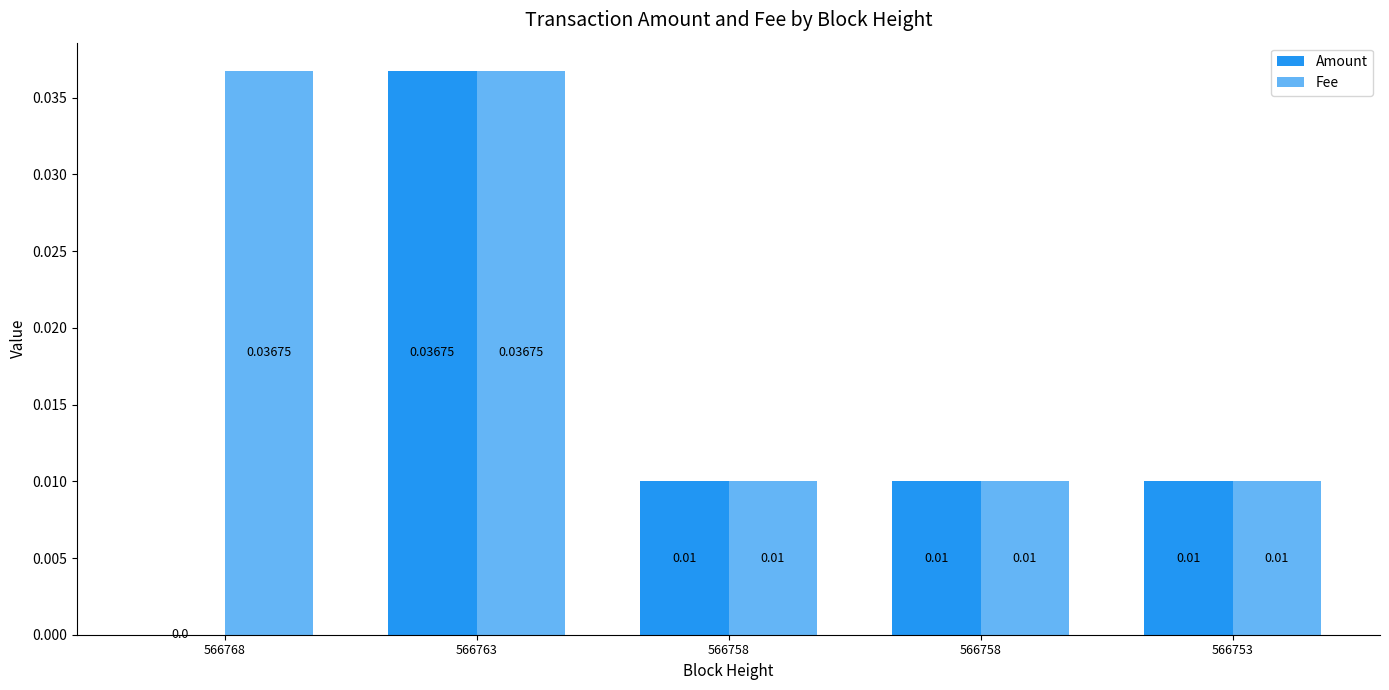

Is the value of Amount at 566753 greater than the value of Fee at 566758?

No